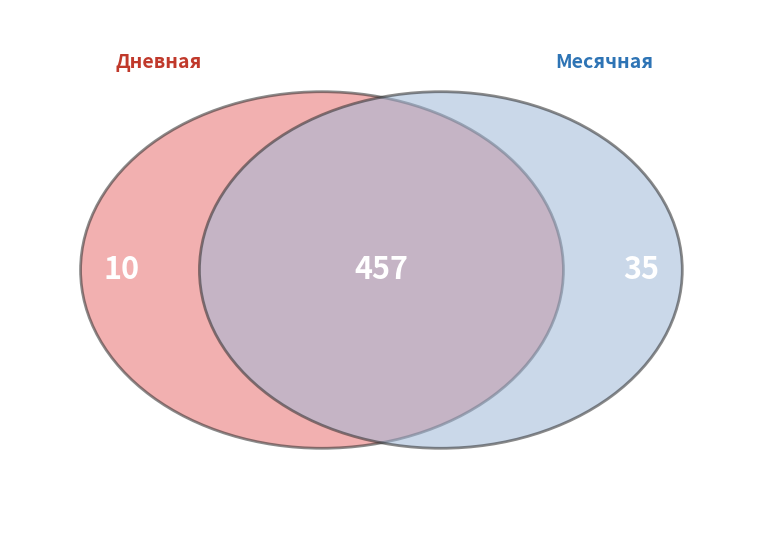

True or false: 16 accounts for 3% of the total.

True